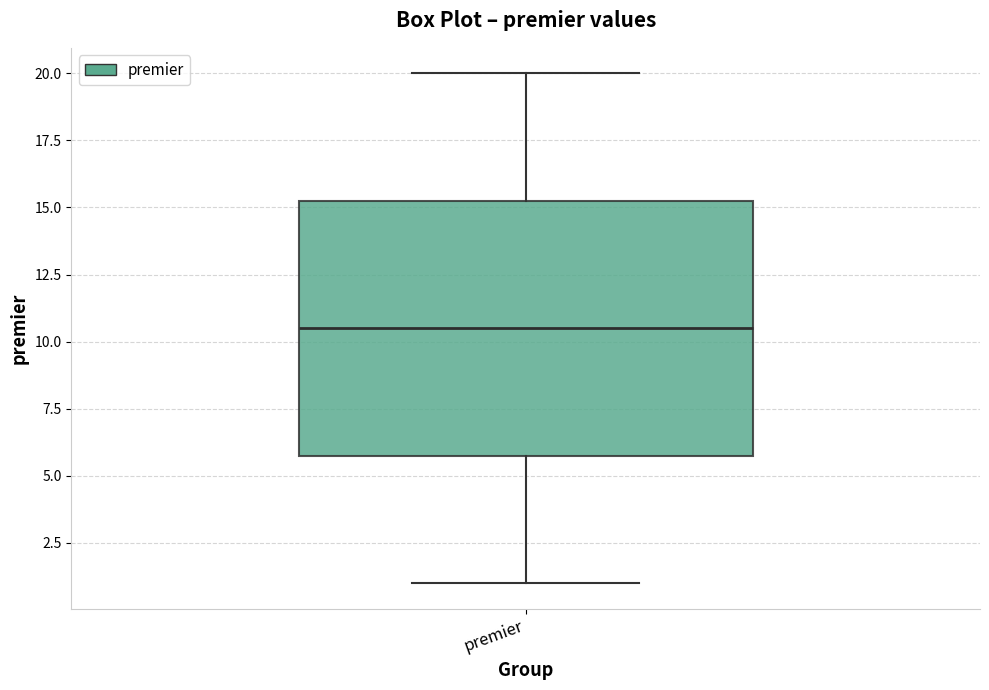

Where does the upper whisker of the box for premier end on the y-axis? The values are not printed on the chart, so give them approximately, as read against the axis.

20.0